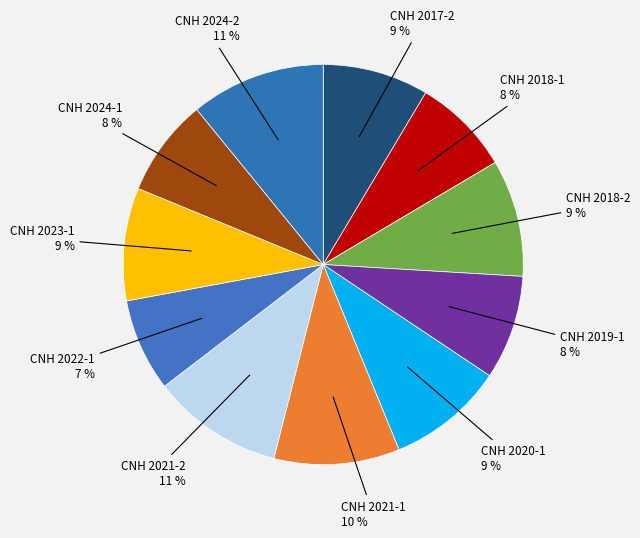

How many slices are in this pie chart?

11